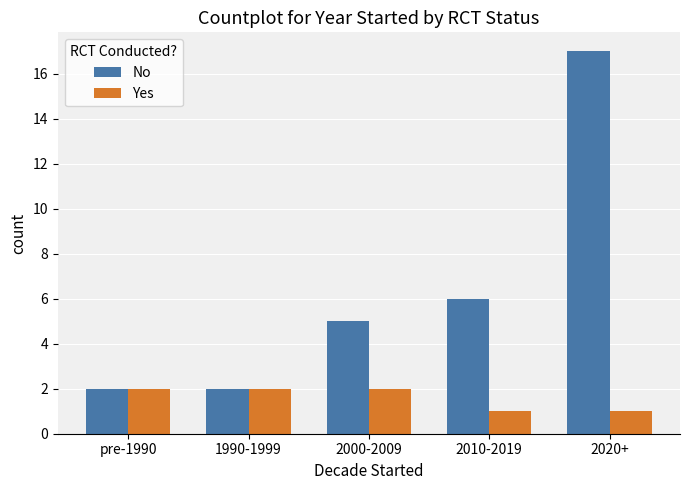

At which category is the sum across all series the highest?

2020+